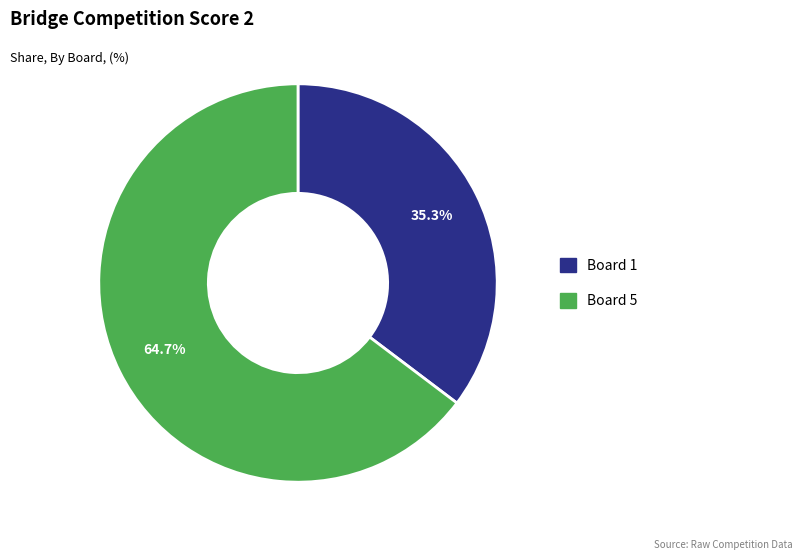

To the nearest percent, what portion does Board 5 represent?

65%